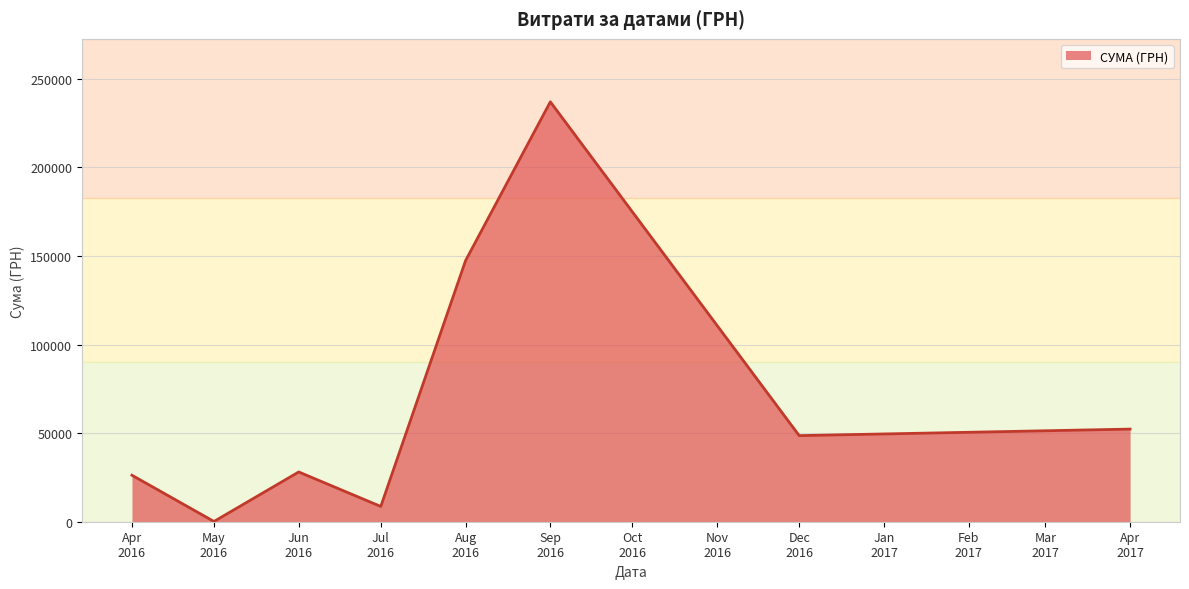

What is the sum of all values?

548247.9